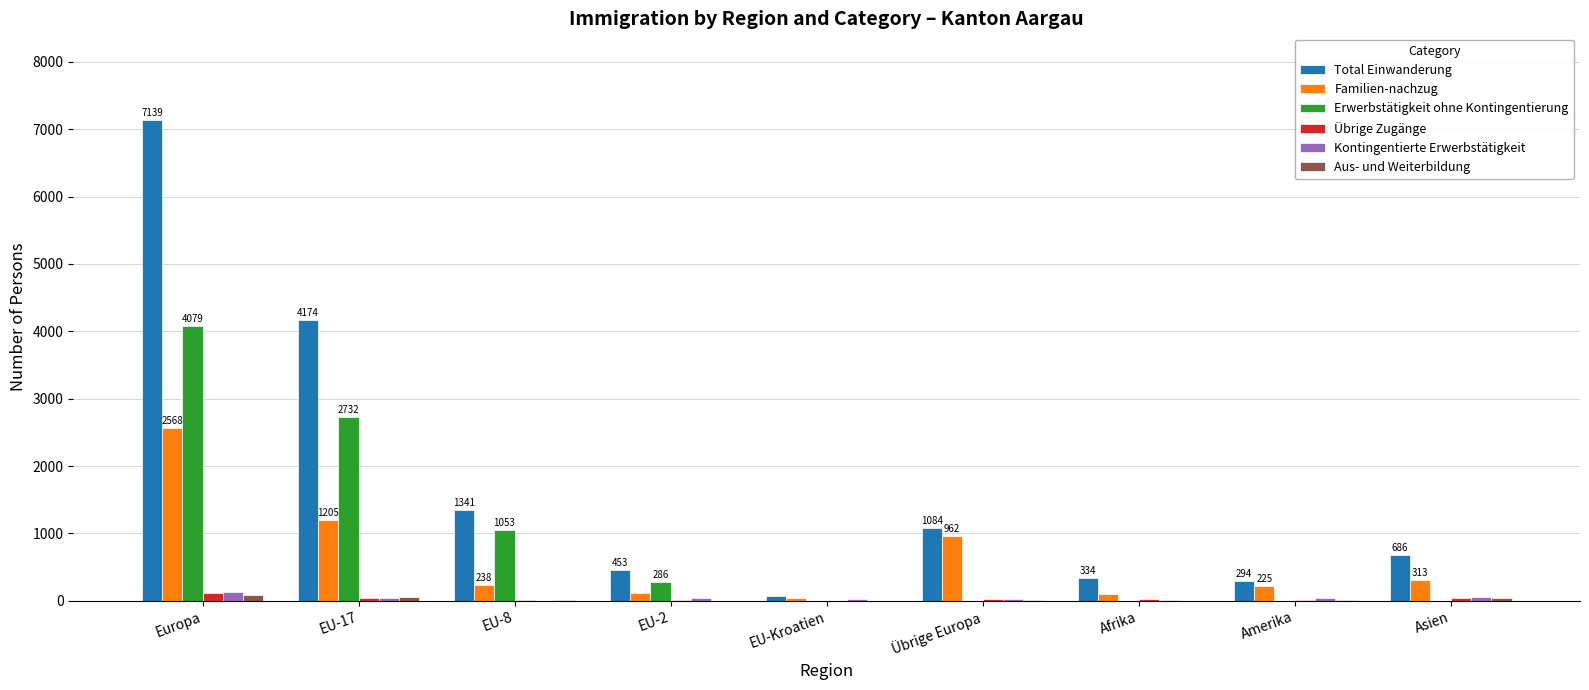

What is the greatest value displayed?

7139